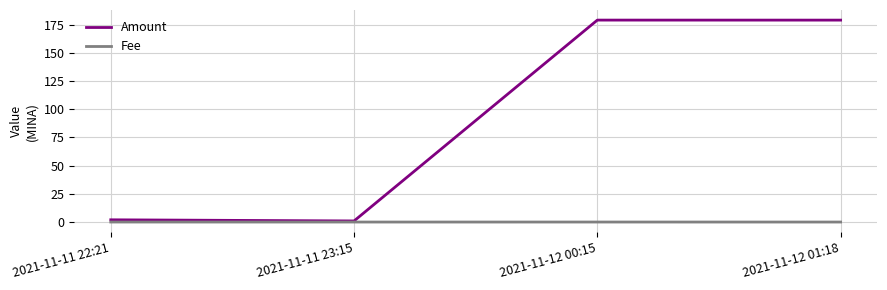

Which series has the largest total across all categories?

Amount